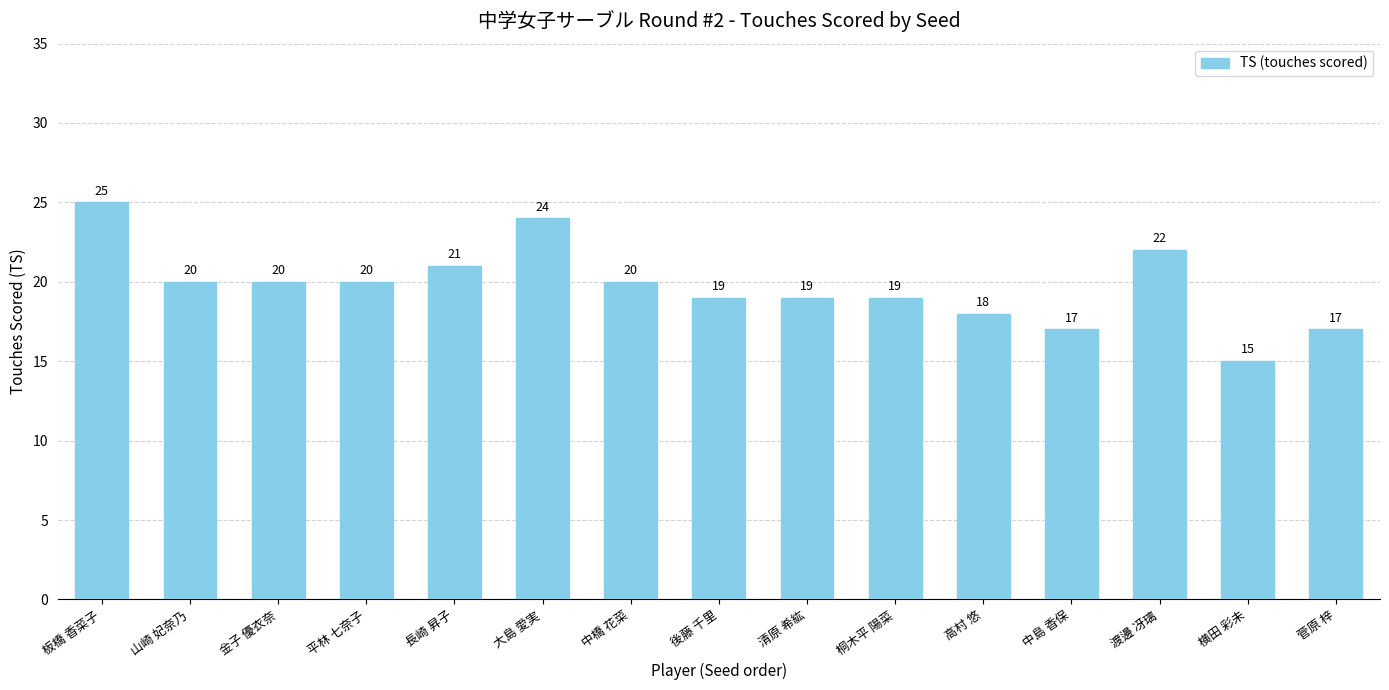

How many values are below 20?

7